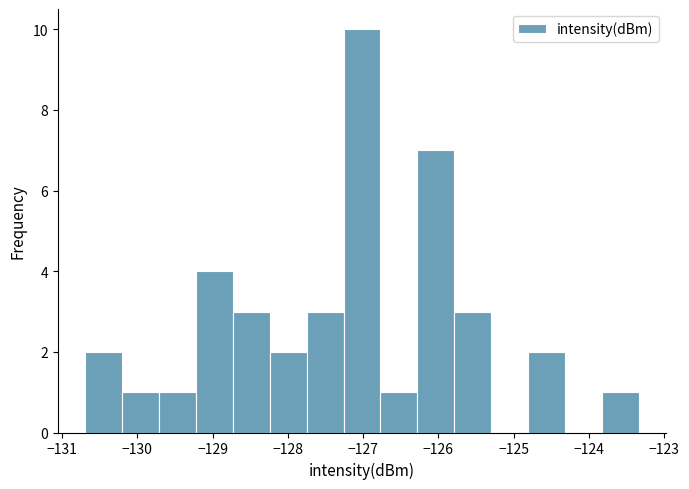

How tall is the bar that spans -126.8 to -126.3 on the x-axis? Neither the bar edges nor the heights are printed on the chart, so give them approximately, as read against the axes.

1